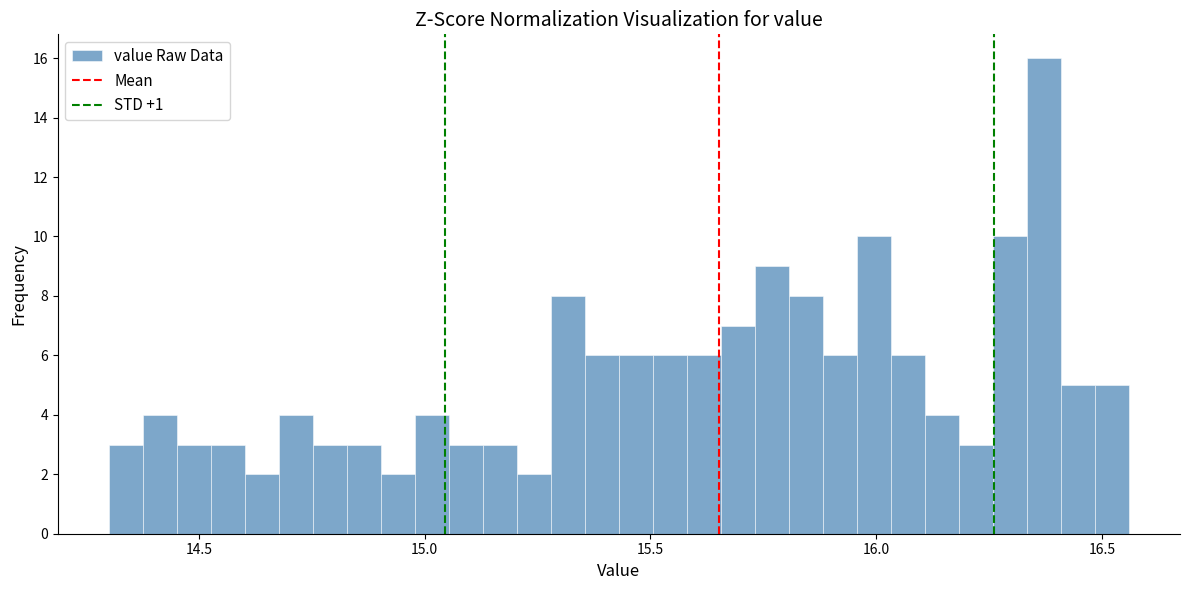

Read against the x-axis, roughly where is the centre of the tallest bar?

16.35